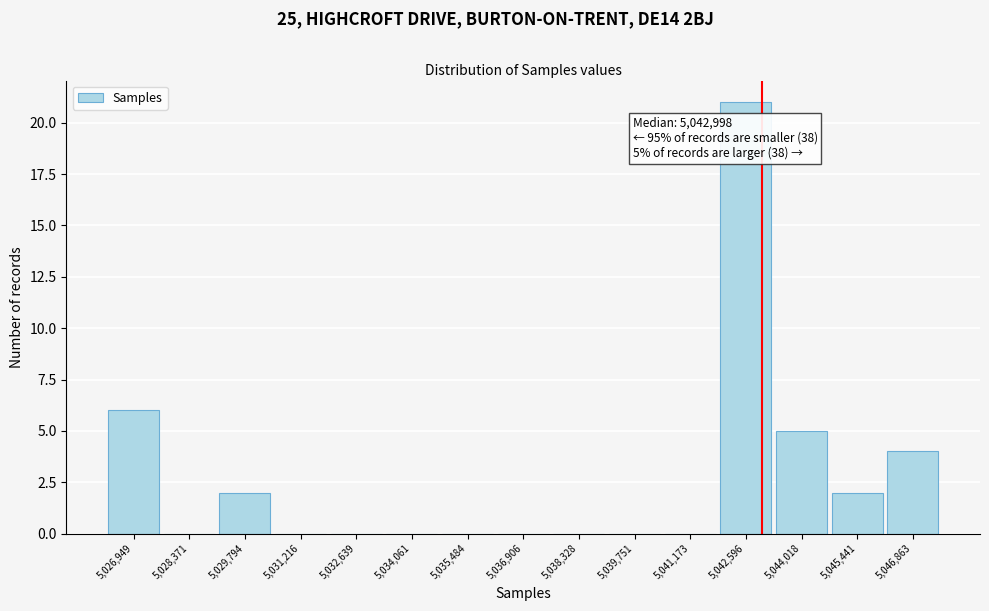

Which range on the x-axis has the tallest bar?

5041800 to 5043400